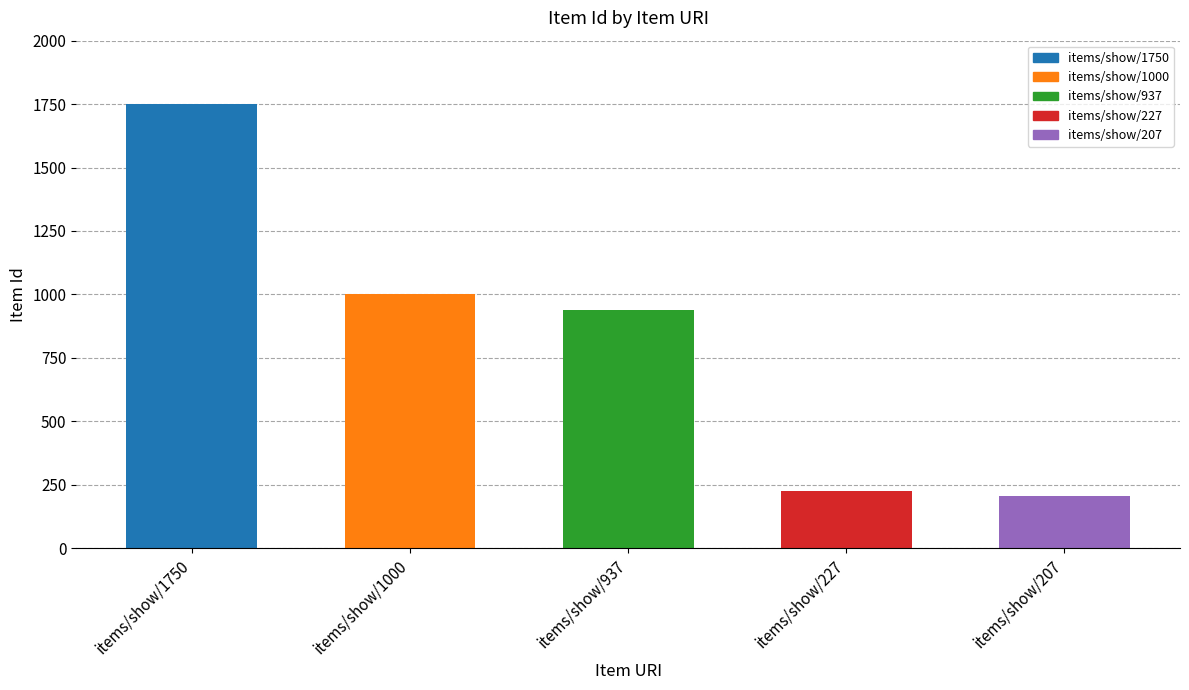

Rank the categories by value from lowest to highest.

items/show/207, items/show/227, items/show/937, items/show/1000, items/show/1750